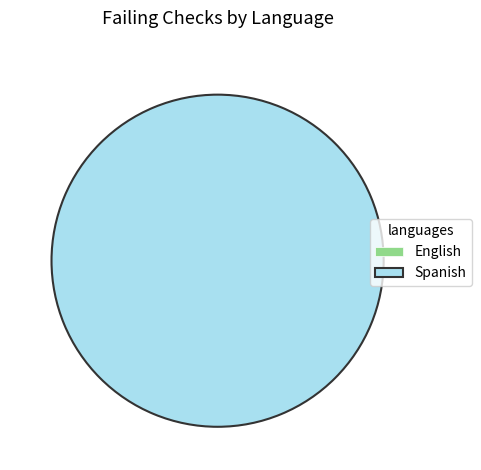

To the nearest percent, what is the difference between the Spanish and English slice percentages?

100%